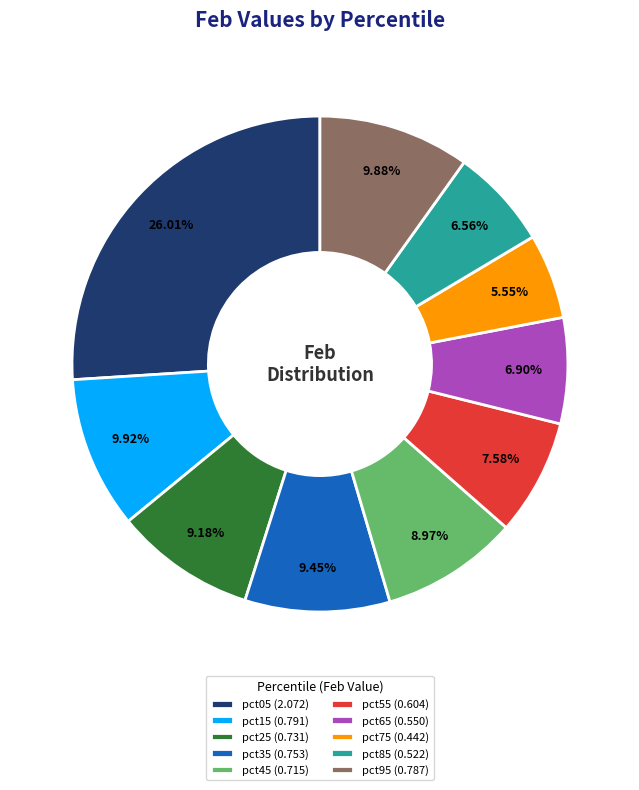

Which category has the smallest portion of the pie?

pct75